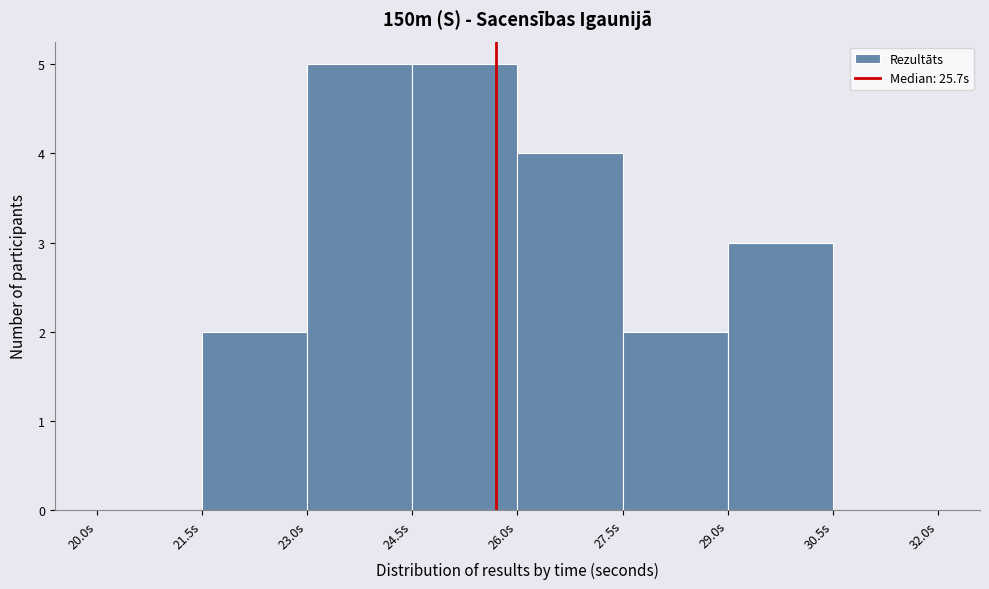

Reading left to right, transcribe this chart: for each bar, give the range it covers on the x-axis and its height. Neither the bar edges nor the heights are printed on the chart, so give them approximately, as read against the axes.

20.0 to 21.5: 0
21.5 to 23.0: 2
23.0 to 24.5: 5
24.5 to 26.0: 5
26.0 to 27.5: 4
27.5 to 29.0: 2
29.0 to 30.5: 3
30.5 to 32.0: 0